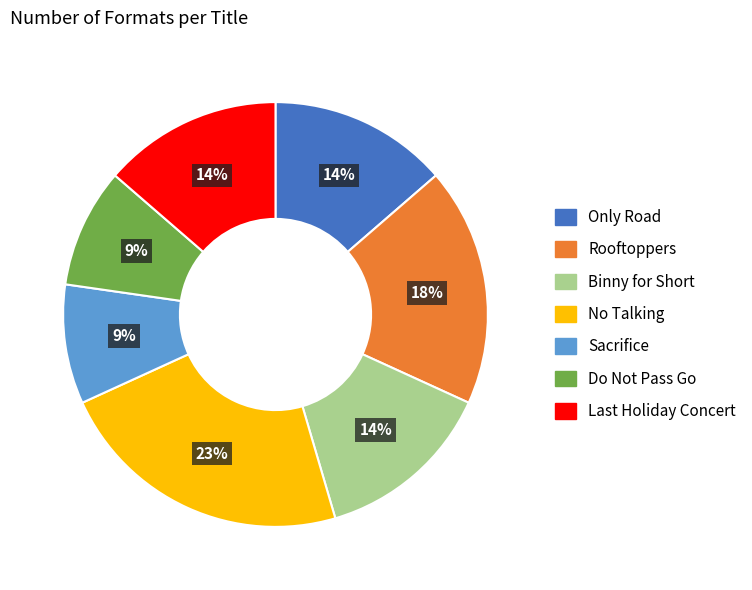

True or false: Sacrifice accounts for 1% of the total.

False